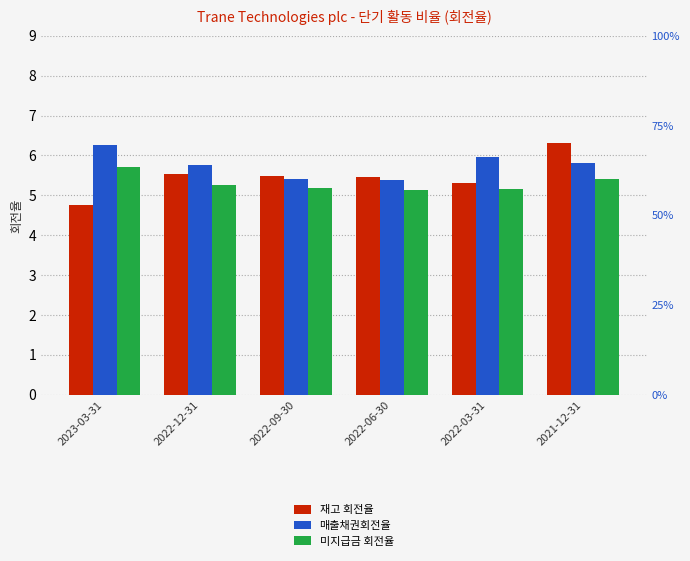

At which label does 재고 회전율 first exceed 5?

2022-12-31